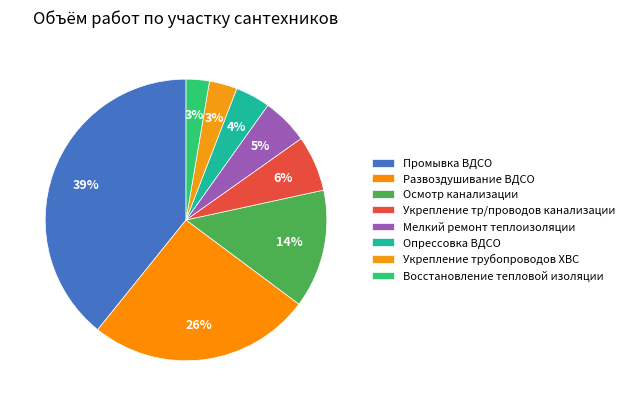

The Укрепление тр/проводов канализации slice represents 6% of the pie. True or false?

True